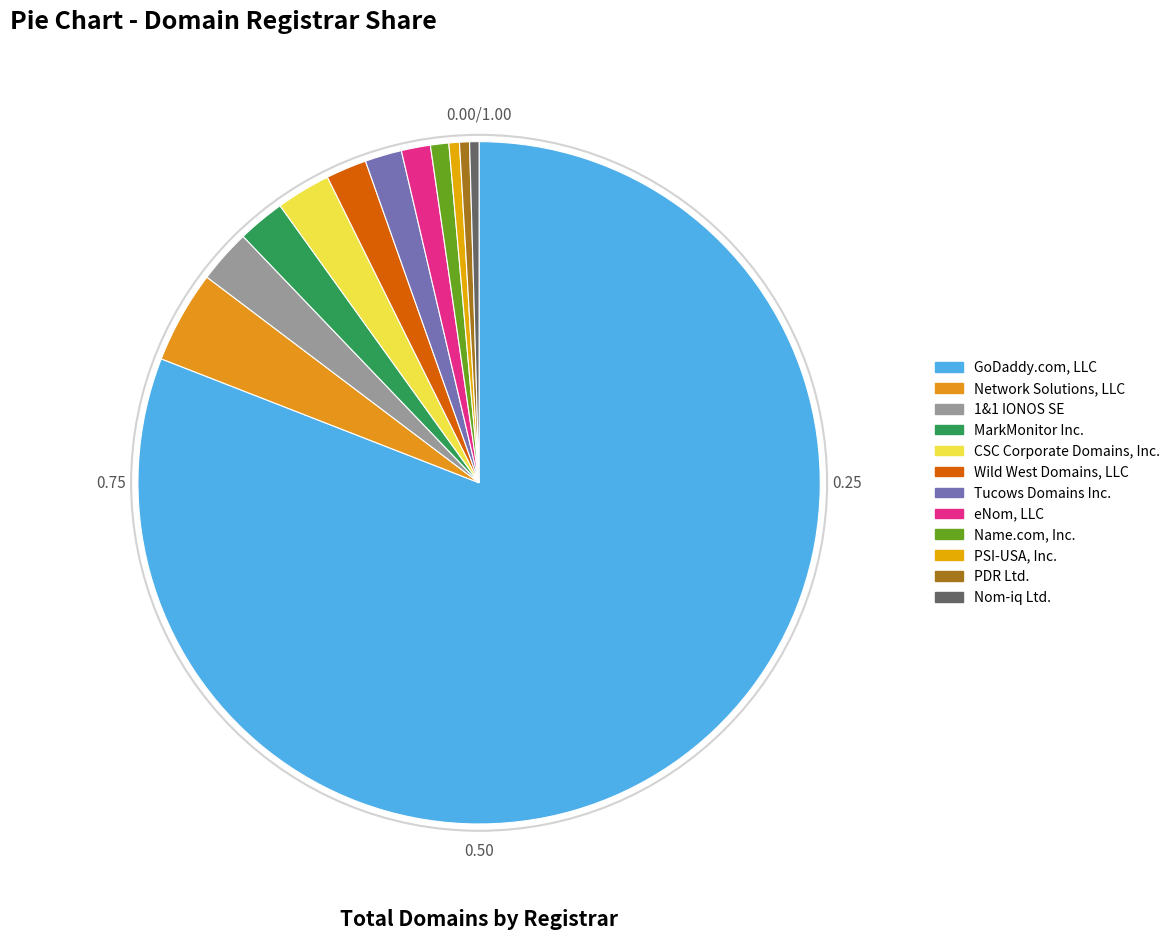

Rank the categories by value from lowest to highest.

Nom-iq Ltd., PDR Ltd., PSI-USA, Inc., Name.com, Inc., eNom, LLC, Tucows Domains Inc., Wild West Domains, LLC, MarkMonitor Inc., 1&1 IONOS SE, CSC Corporate Domains, Inc., Network Solutions, LLC, GoDaddy.com, LLC